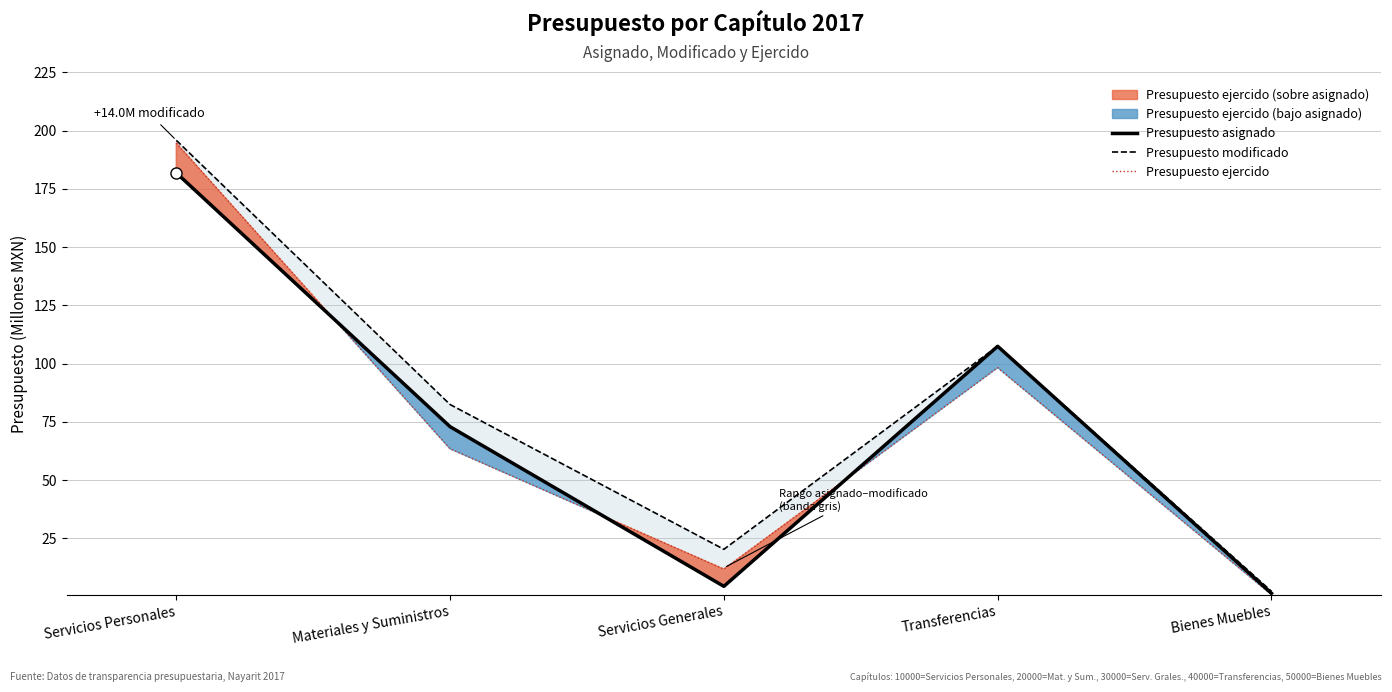

Reading left to right, what are all the values shown in this chart?

Presupuesto asignado: 181.9	72.9	4.4	107.5	1.4
Presupuesto modificado: 195.9	82.4	20.3	107.5	2.3
Presupuesto ejercido: 194.7	63.4	11.8	98.2	0.8